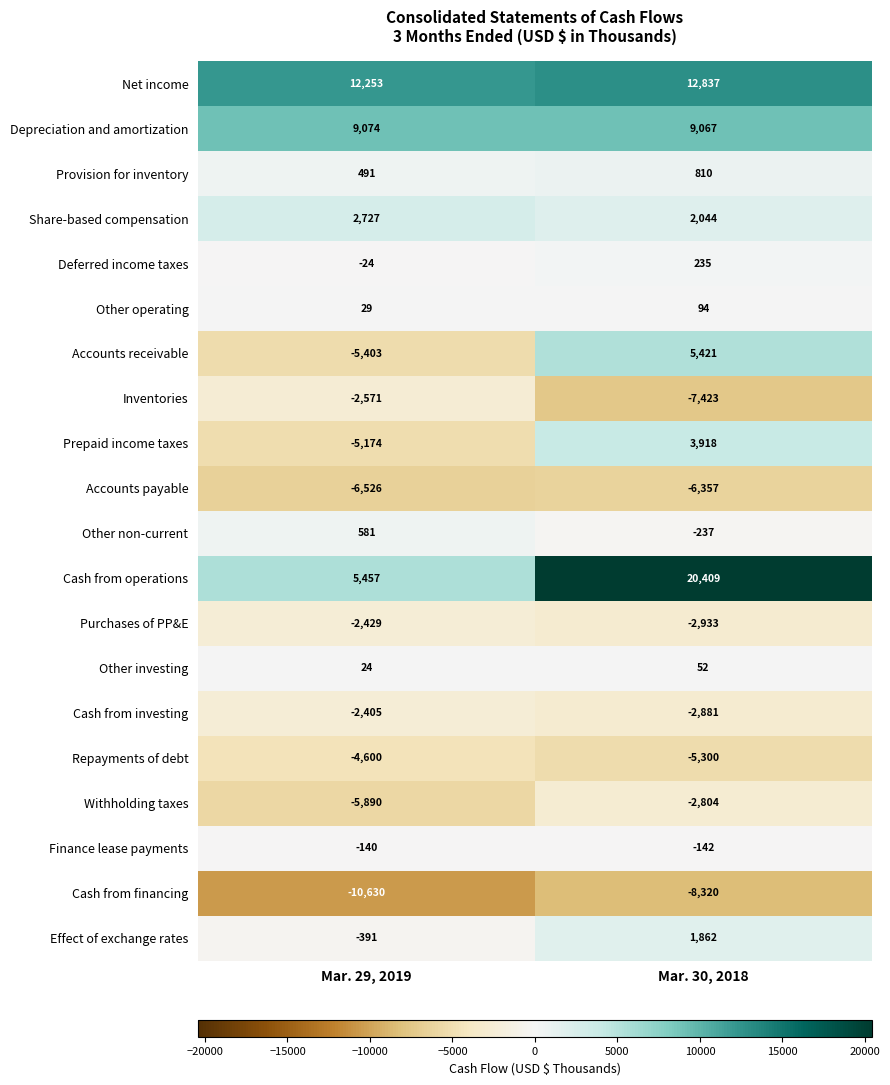

What is the average value of the Share-based compensation series?

2386